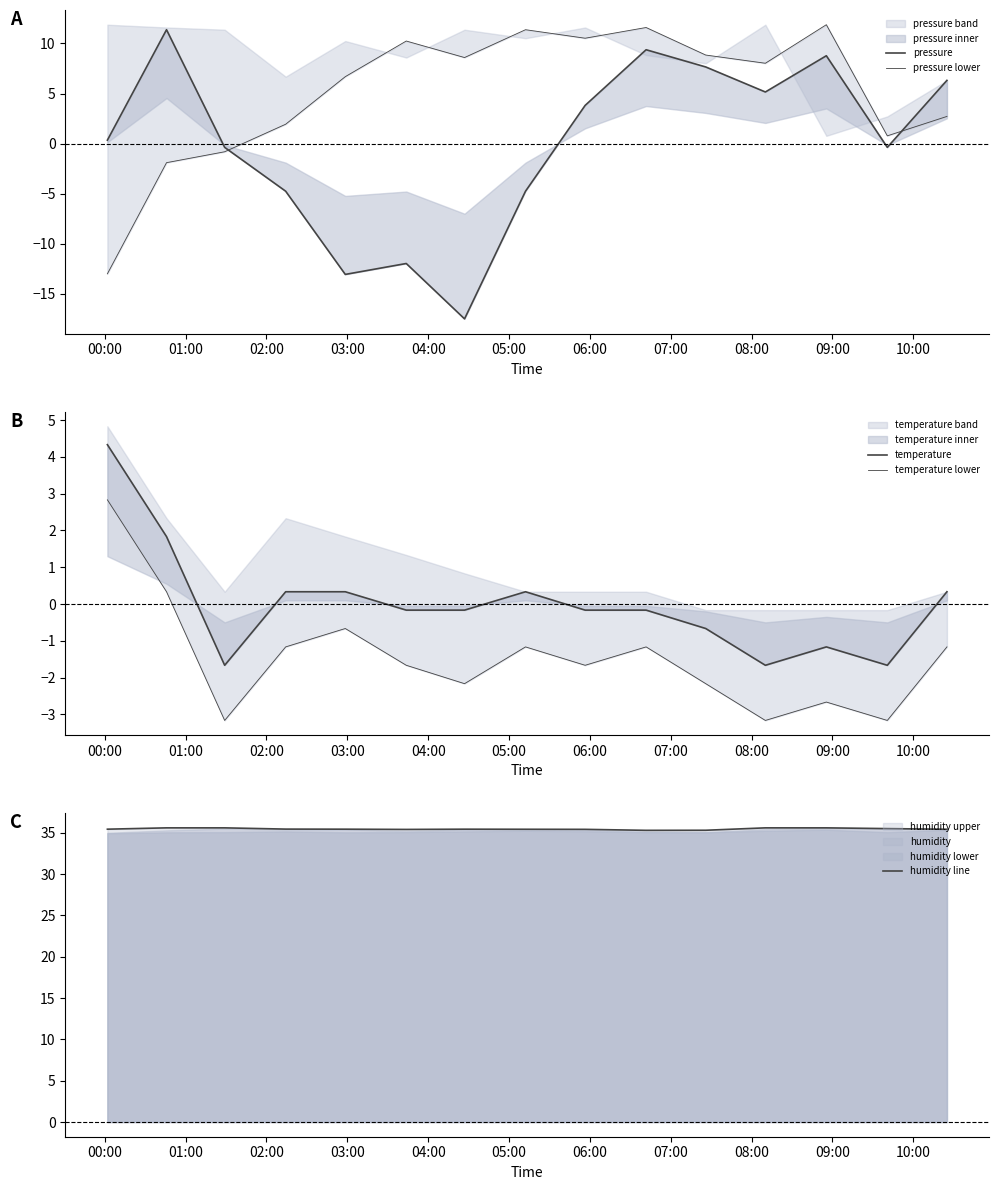

How many categories are shown in the chart?

15